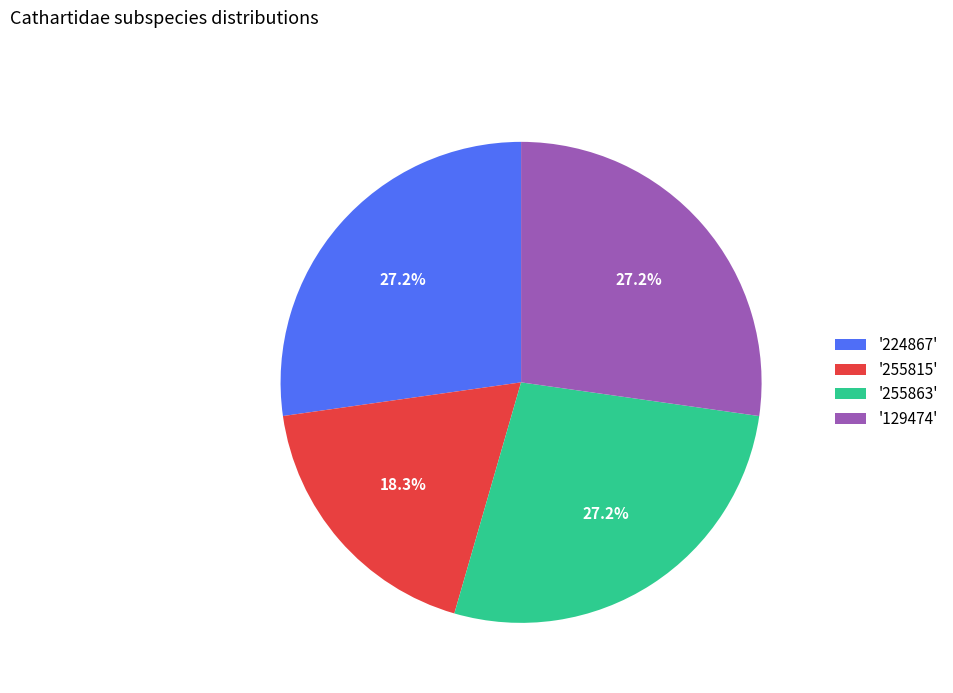

Which slice is the smallest?

'255815'